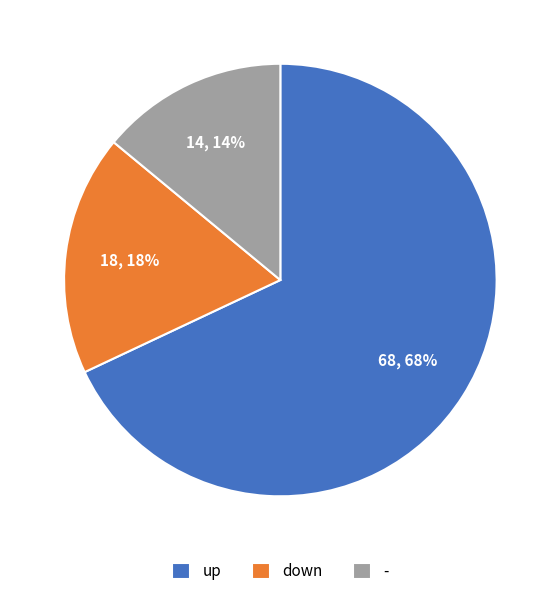

To the nearest percent, what is the difference between the down and up slice percentages?

50%